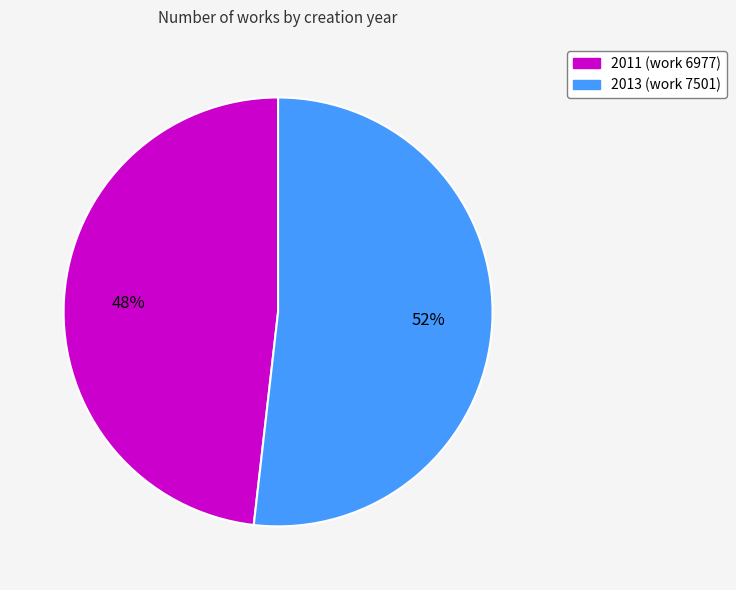

Is the sum of 2011 (work 6977) and 2013 (work 7501) greater than half?

Yes